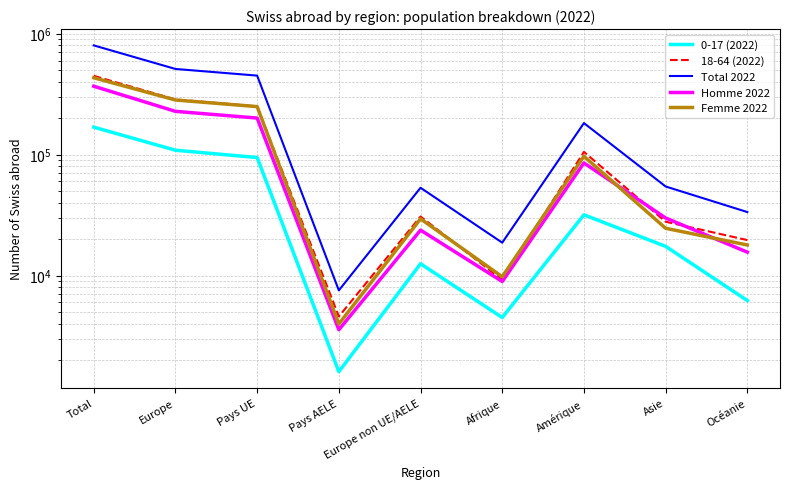

How many values in the 18-64 (2022) series are below 30806?

4